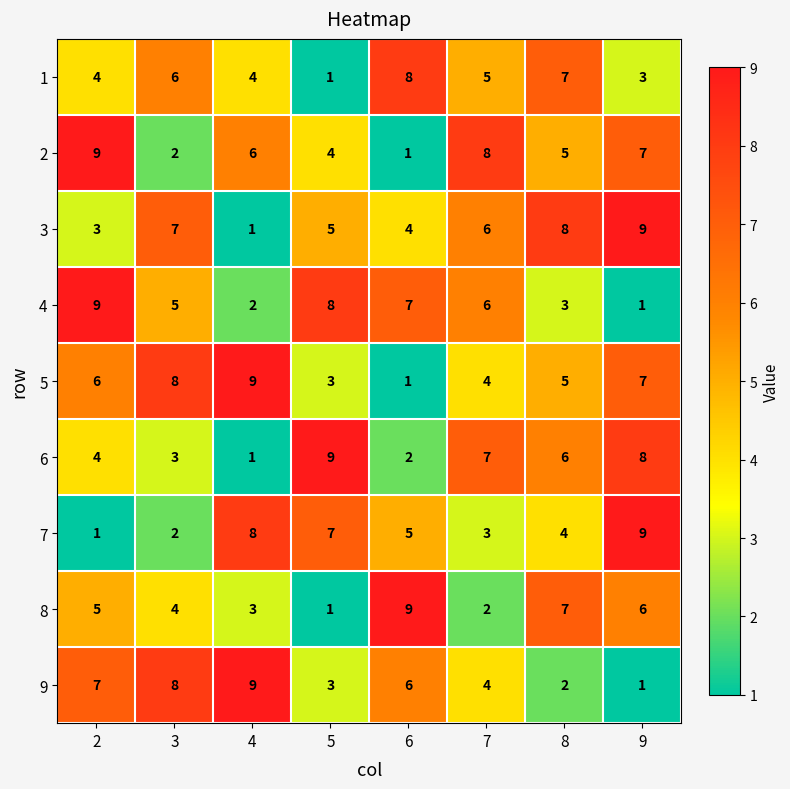

How many 5 values are between 4 and 8?

5